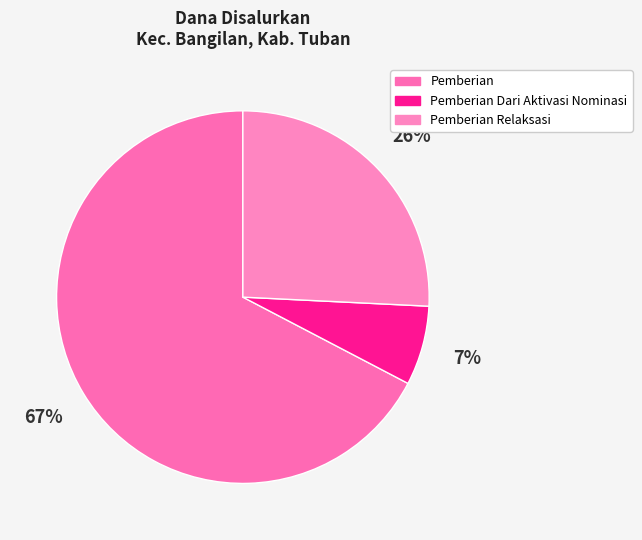

How many segments does this pie chart have?

3